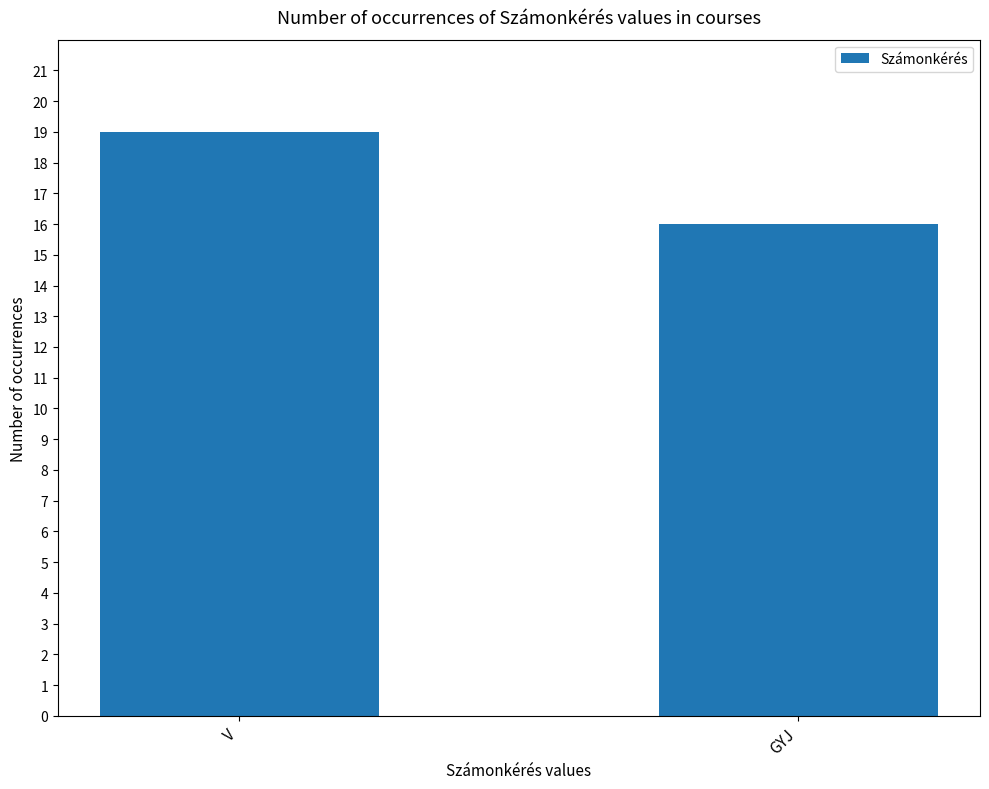

What is the change in value from V to GYJ?

-3